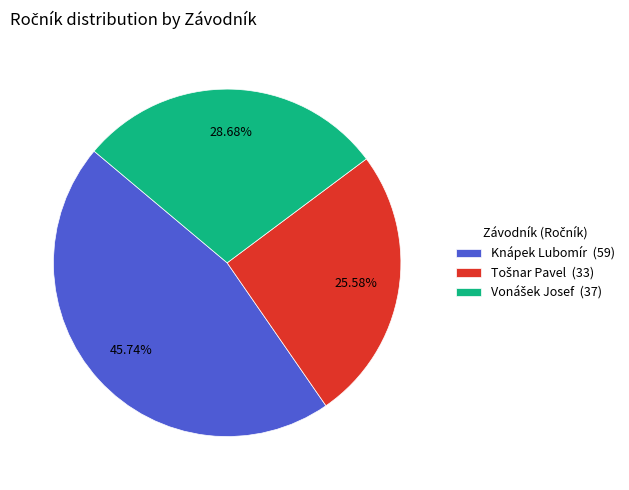

Does any single category account for the majority?

No